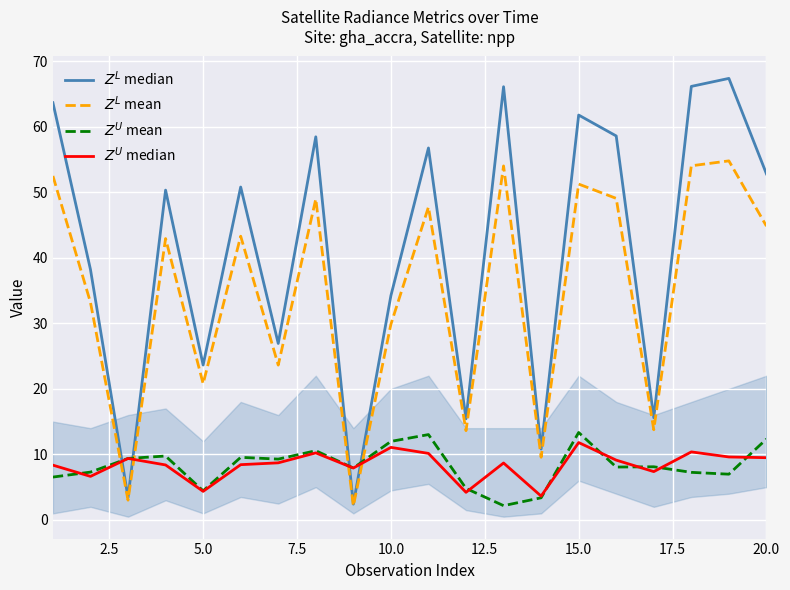

What is the sum of all $Z^{L}$ median values?

823.2